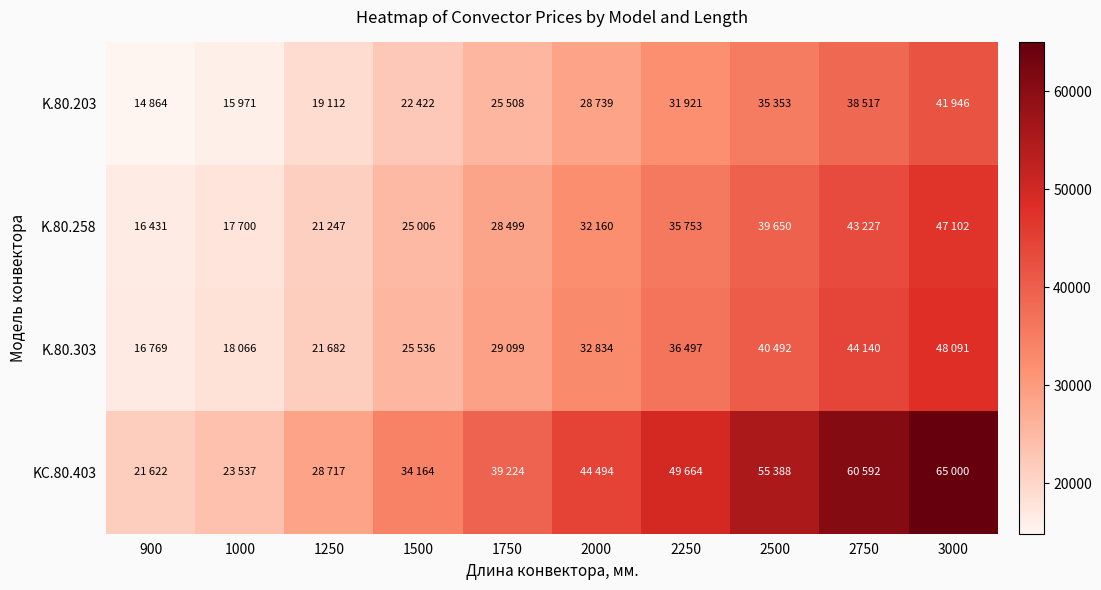

At which category does the chart reach its minimum across all series?

900